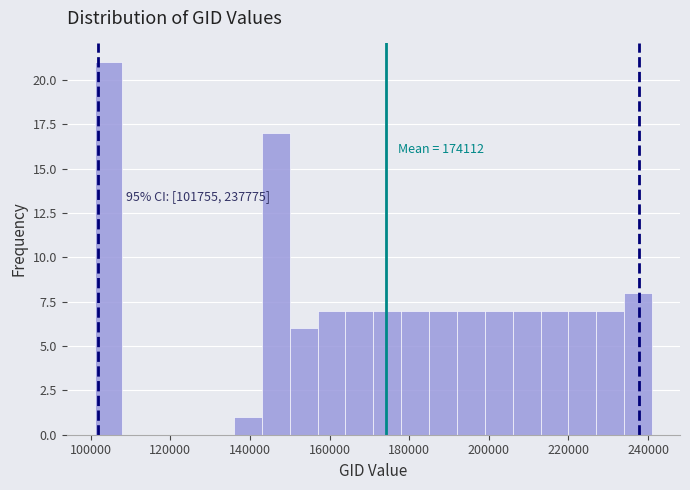

Around what value on the x-axis is the tallest bar? Give the approximate position of its centre, as read against the axis.

104000